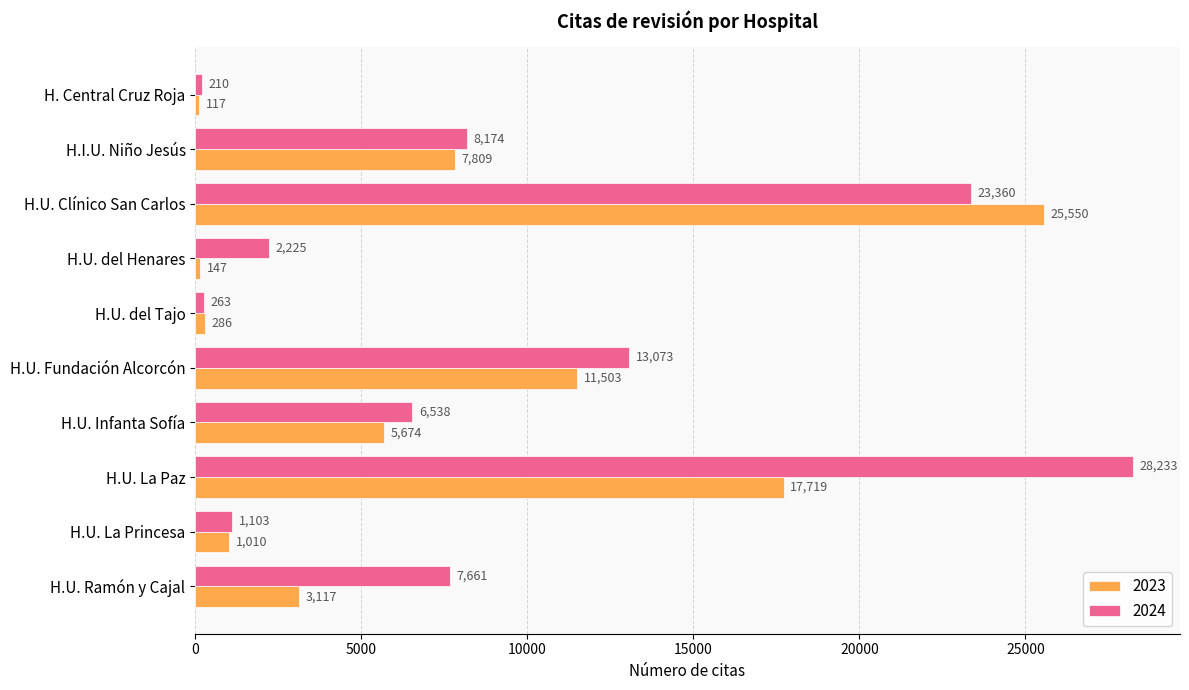

What is the difference between the highest and lowest values at H.U. del Henares?

2078